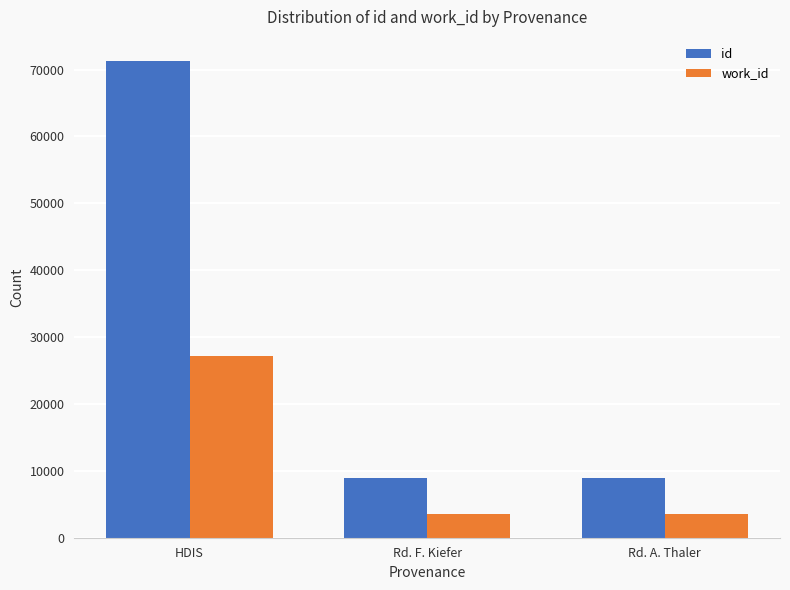

Is it true that work_id equals 3482 at Rd. F. Kiefer?

True